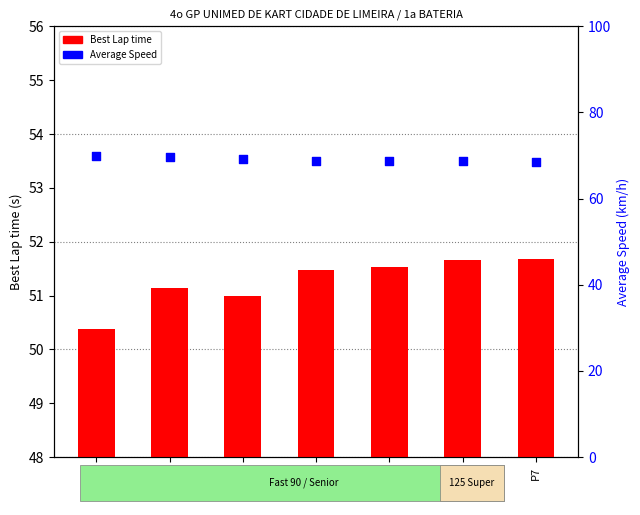

Which series has the largest total across all categories?

Average Speed